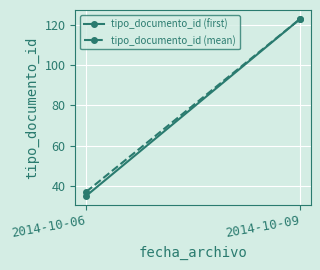

Where is tipo_documento_id (mean) nearest to the value 80?

2014-10-06